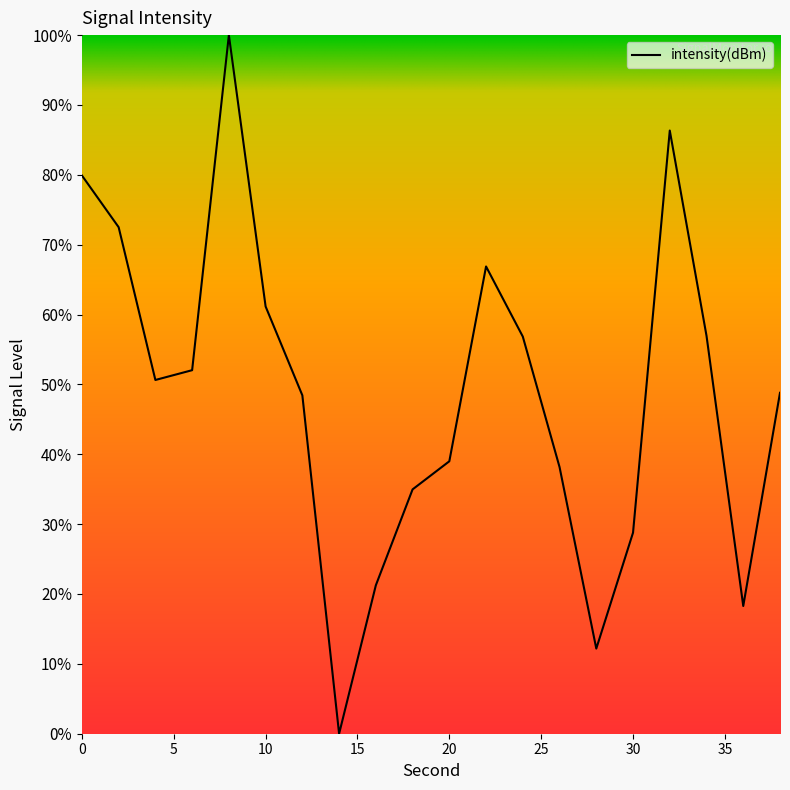

What is the greatest value displayed?

100.0